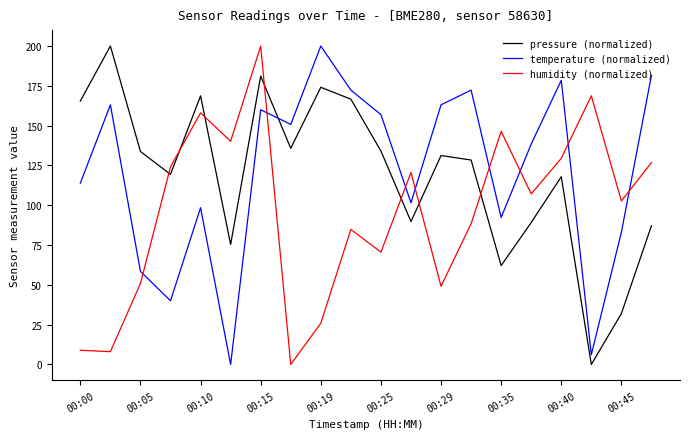

True or false: temperature (normalized) and pressure (normalized) cross at least once.

True